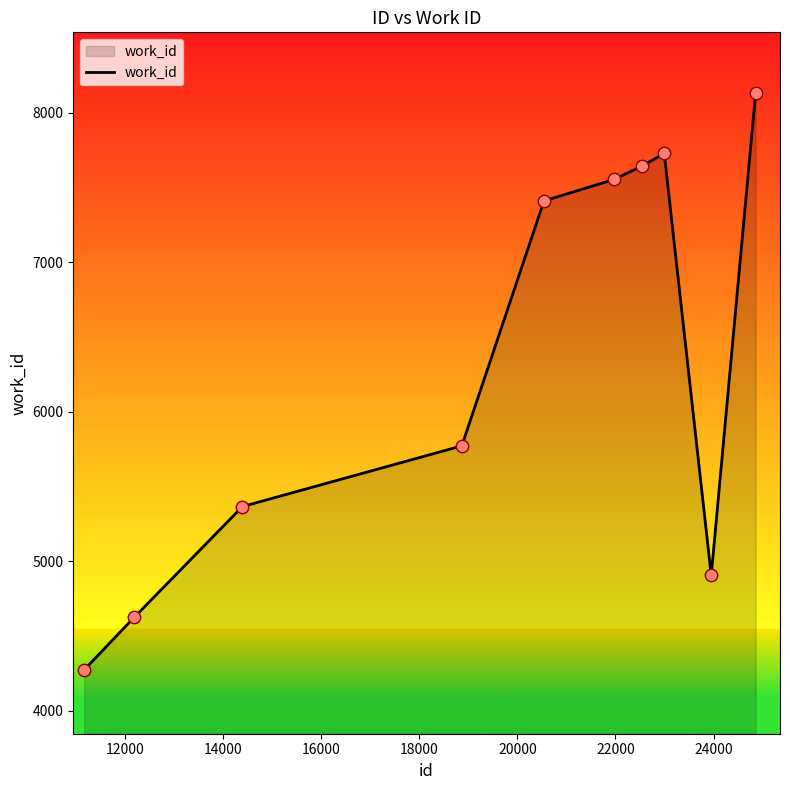

What is the difference between the maximum and minimum values?

3857